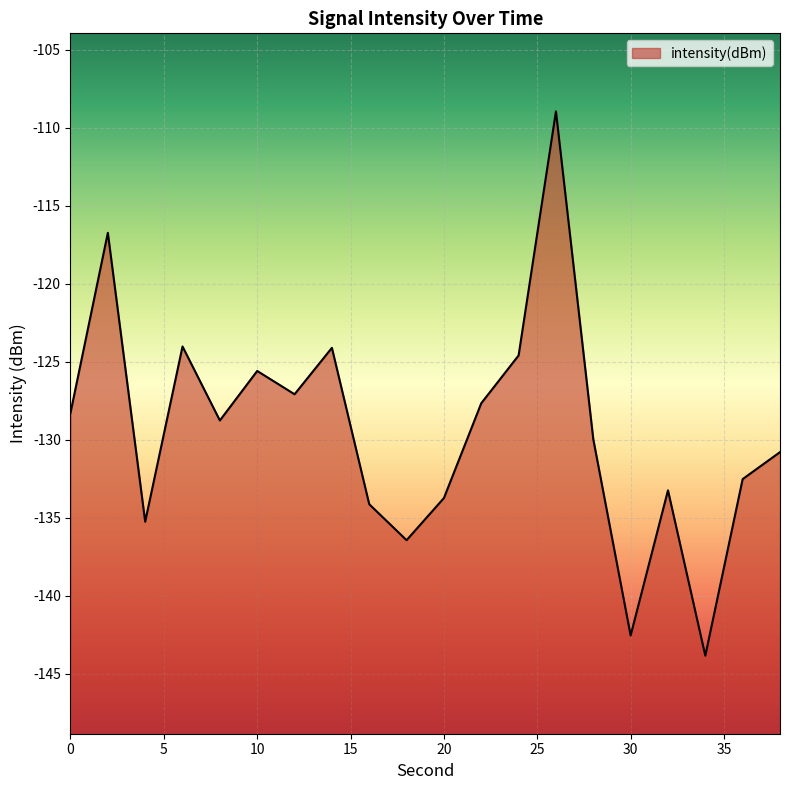

How many lines are shown in the chart?

1